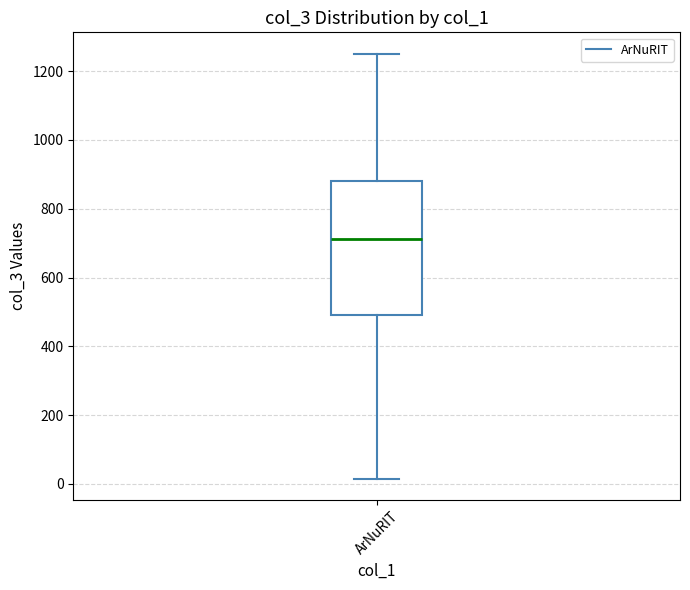

Read this box plot against the y-axis: the position of the median line, the range covered by the box, and the ends of both whiskers. The values are not printed on the chart, so give them approximately, as read against the axis.

median 720, box 500 to 880, whiskers 20 to 1260